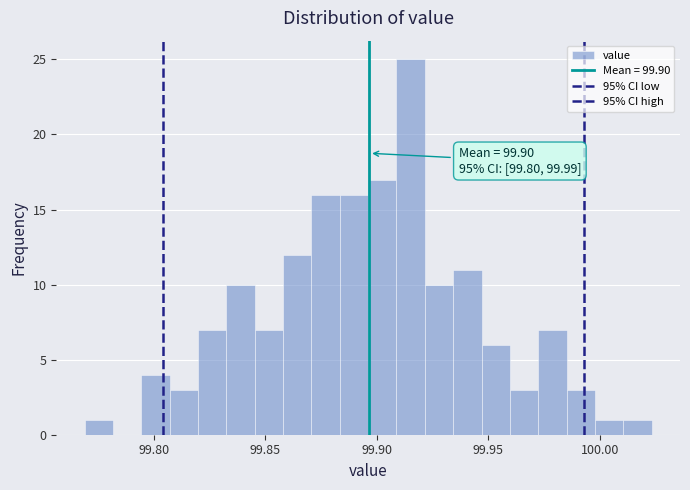

Around what value on the x-axis is the tallest bar? Give the approximate position of its centre, as read against the axis.

99.915